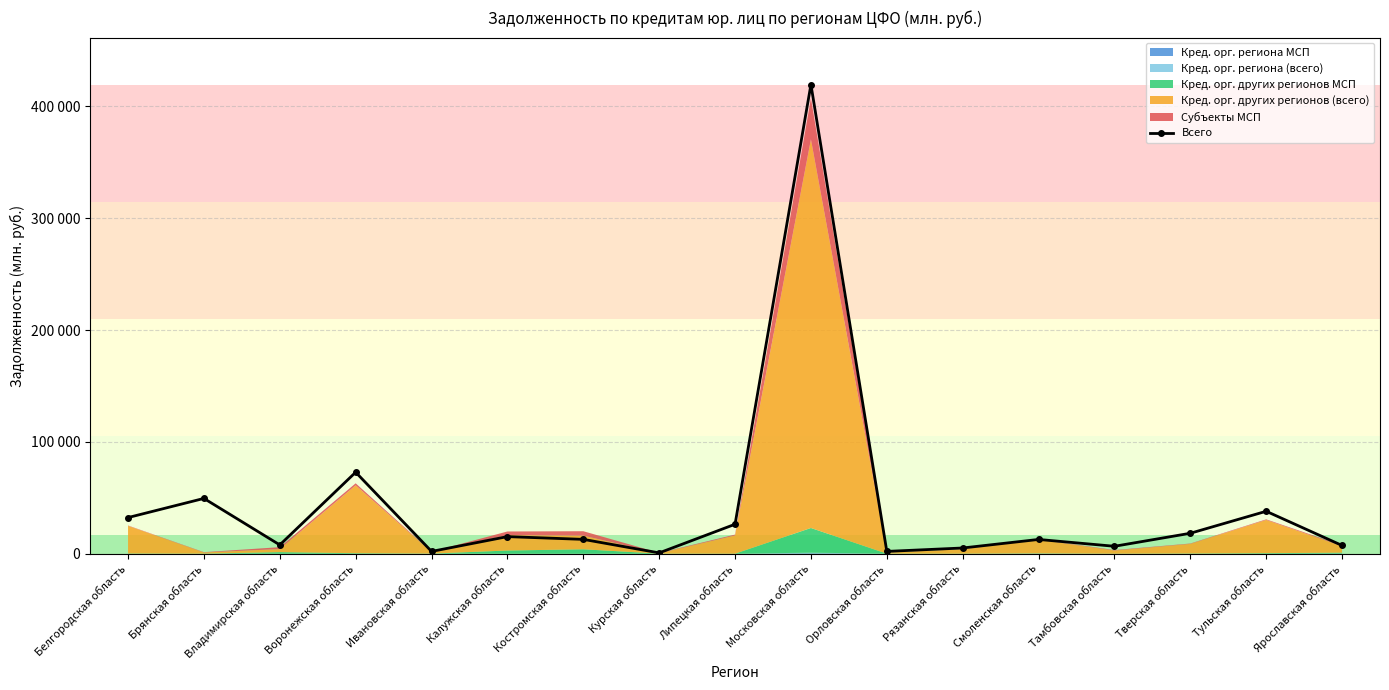

Reading right to left, transcribe all the data shown in this chart.

7363	37951	18283	6639	12755	5111	2058	419639	26341	737	12823	15282	2045	72873	7856	49451	32325